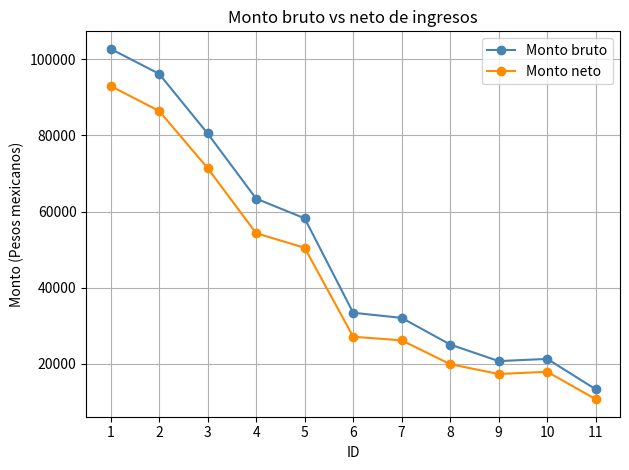

What is the difference between the highest and lowest values at 11?

2603.6